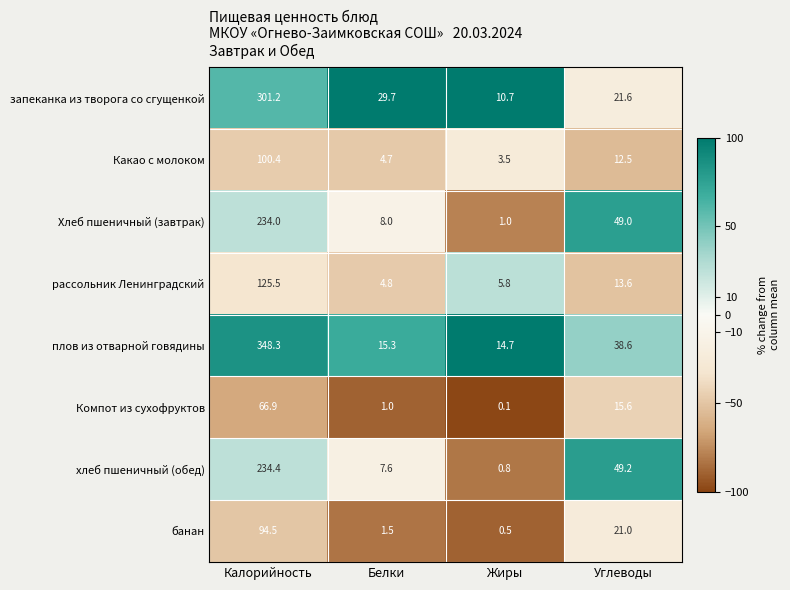

What is the total value across all series at Калорийность?

1505.2